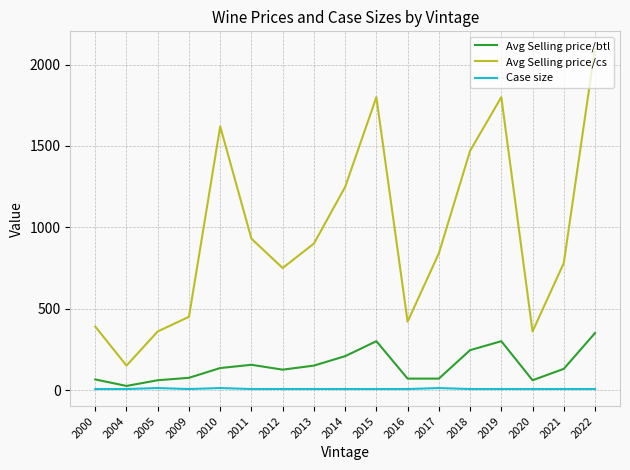

Which category has the highest value across all series?

2022